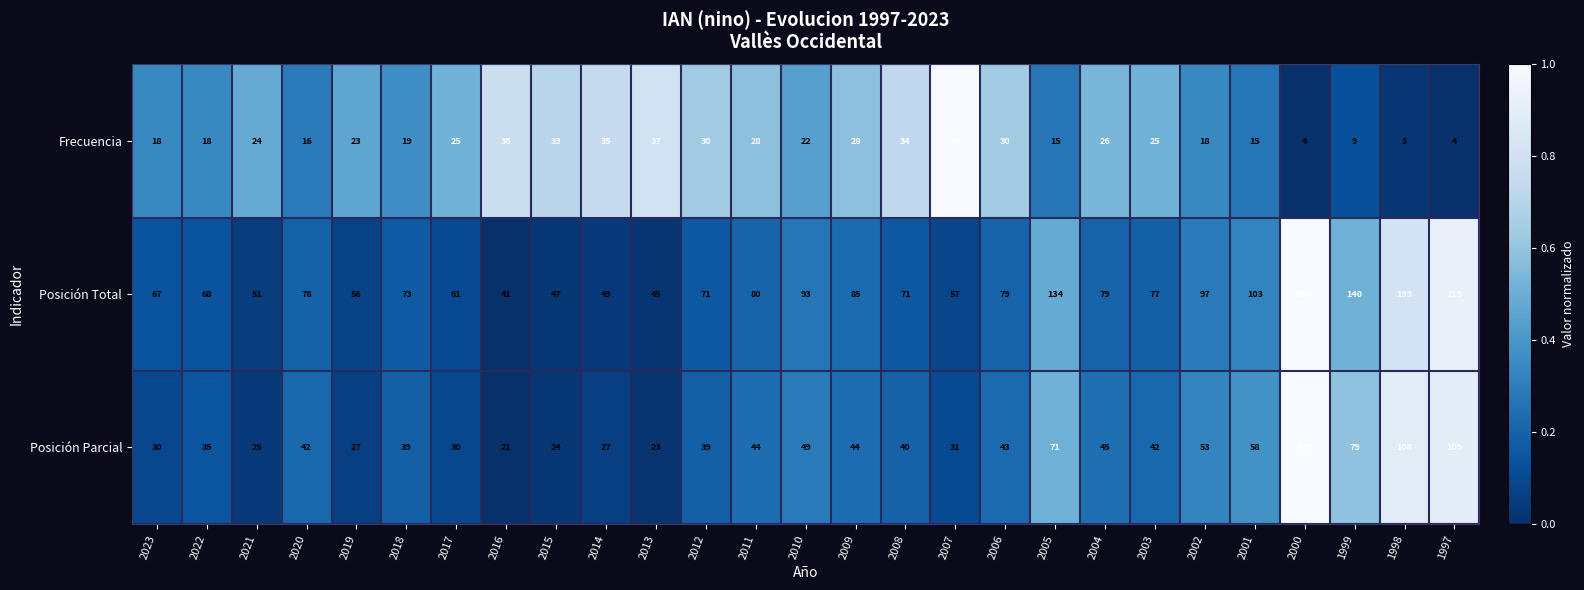

What is the difference between the highest and lowest values at 2020?

62